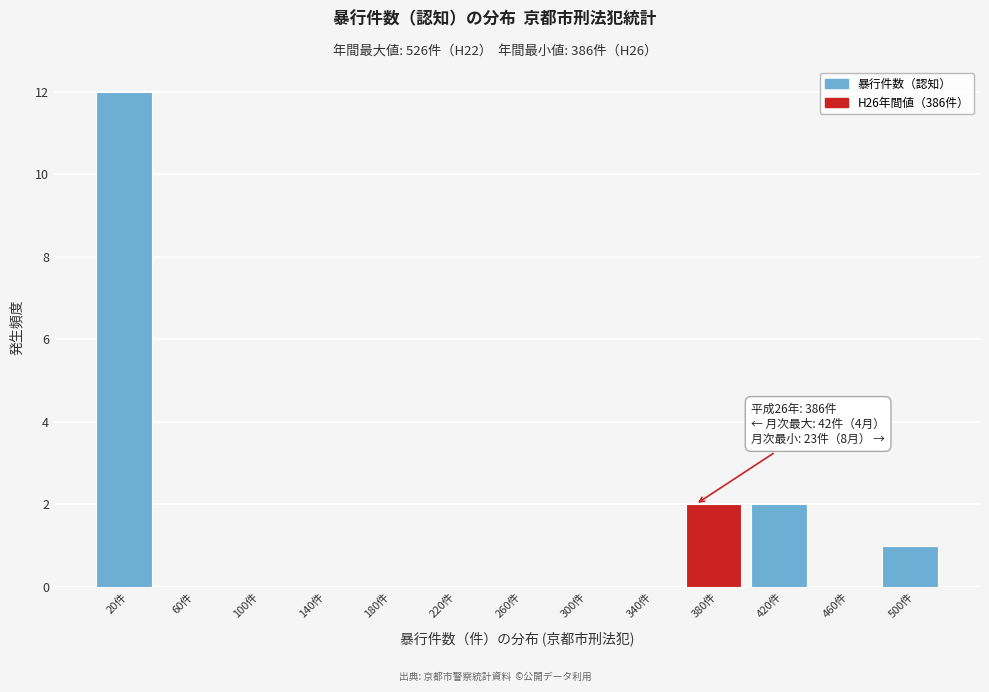

Reading left to right, extract all data points from this chart.

20件=12	60件=0	100件=0	140件=0	180件=0	220件=0	260件=0	300件=0	340件=0	380件=2	420件=2	460件=0	500件=1